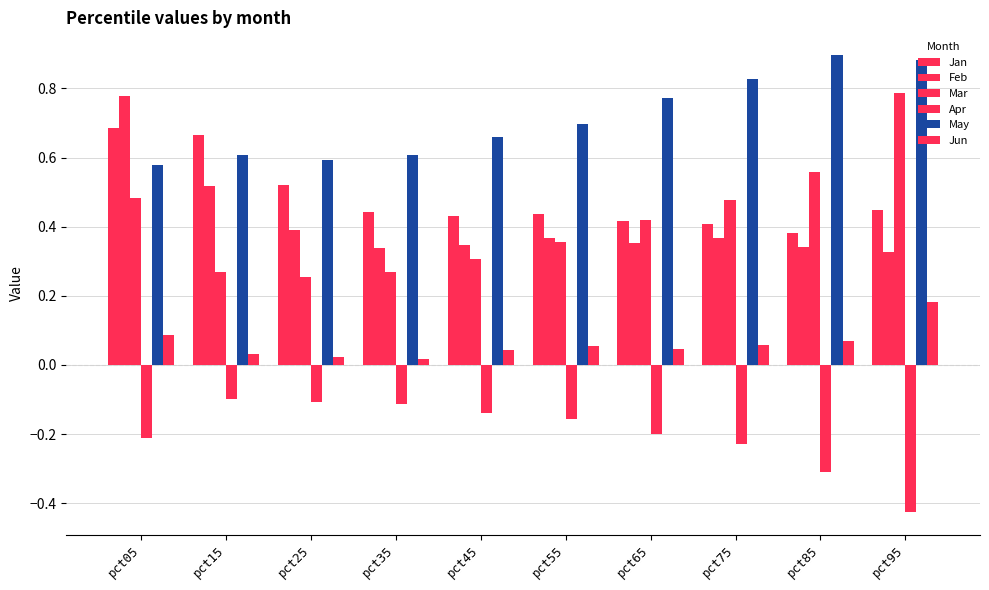

Rank the categories by Mar value from highest to lowest.

pct95, pct85, pct05, pct75, pct65, pct55, pct45, pct35, pct15, pct25